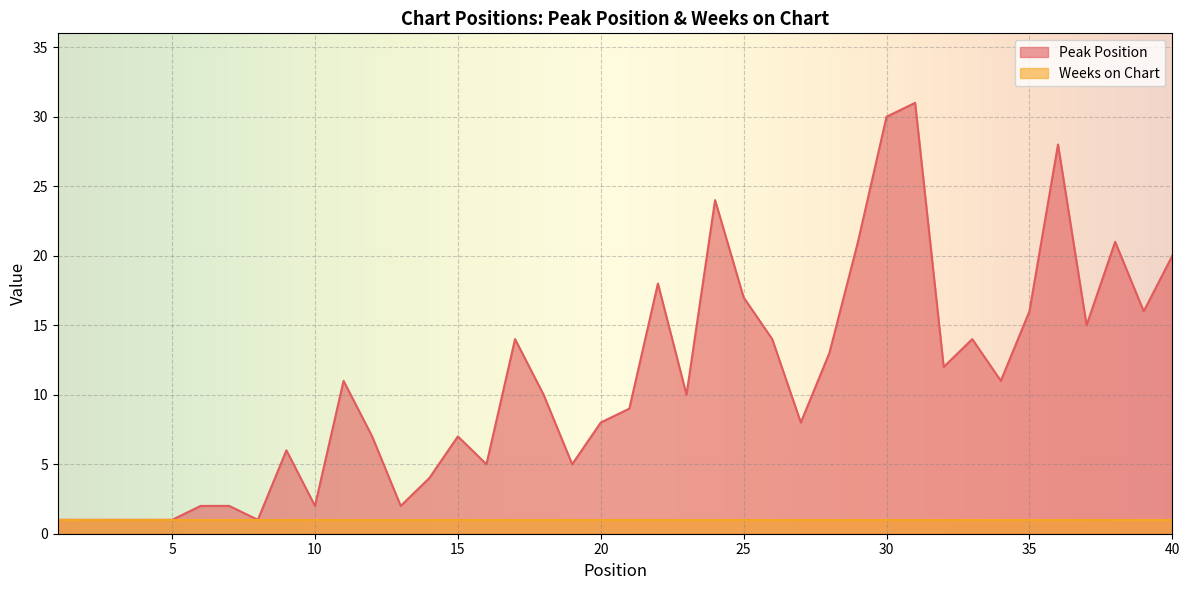

Approximately how many times larger is the value at 11 compared to 22?

0.6